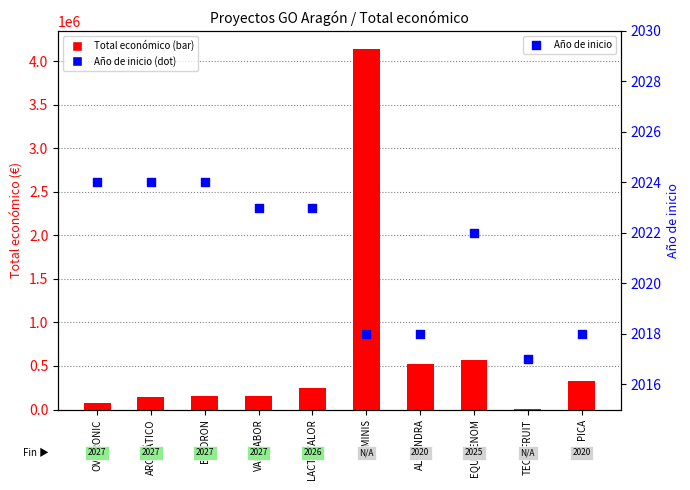

At which category is the sum across all series the highest?

SEMINIS